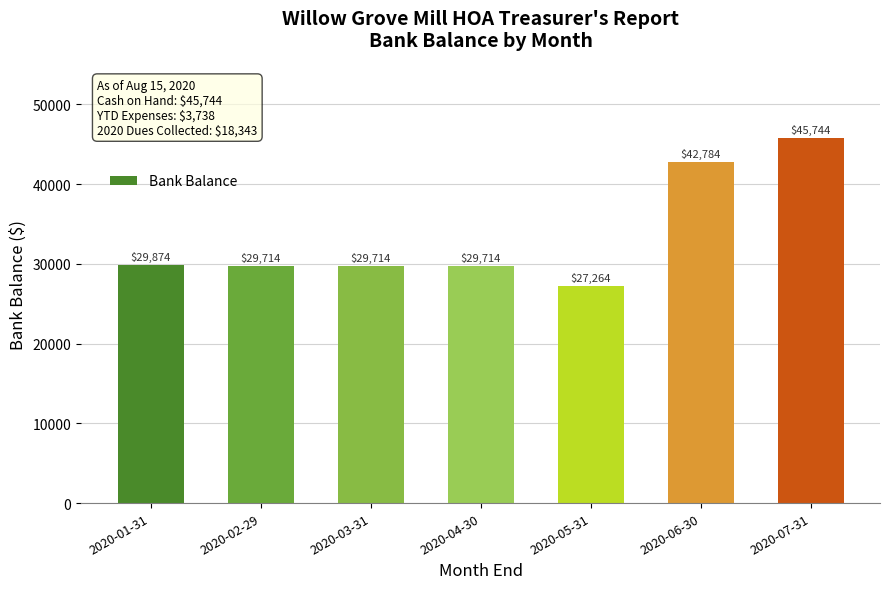

What is the average value?

33544